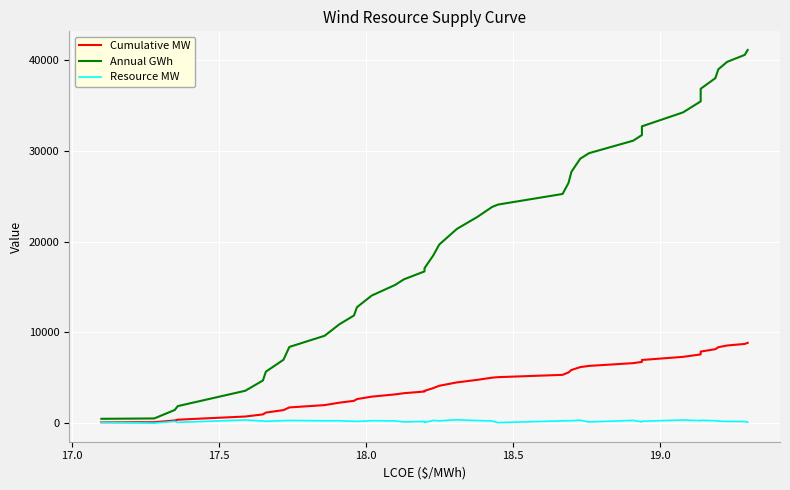

How many lines are shown in the chart?

3